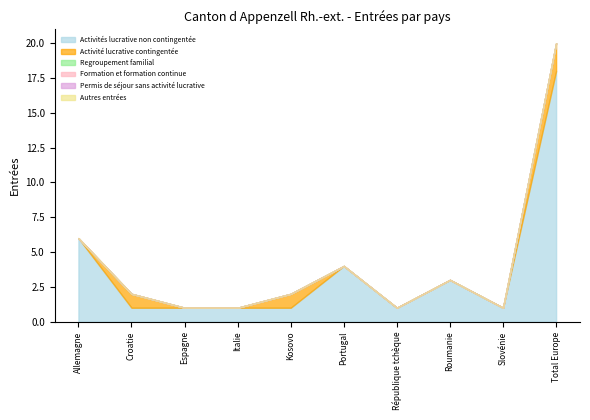

Rank the series by their maximum value, from highest to lowest.

Activités lucrative non contingentée, Activité lucrative contingentée, Regroupement familial, Formation et formation continue, Permis de séjour sans activité lucrative, Autres entrées